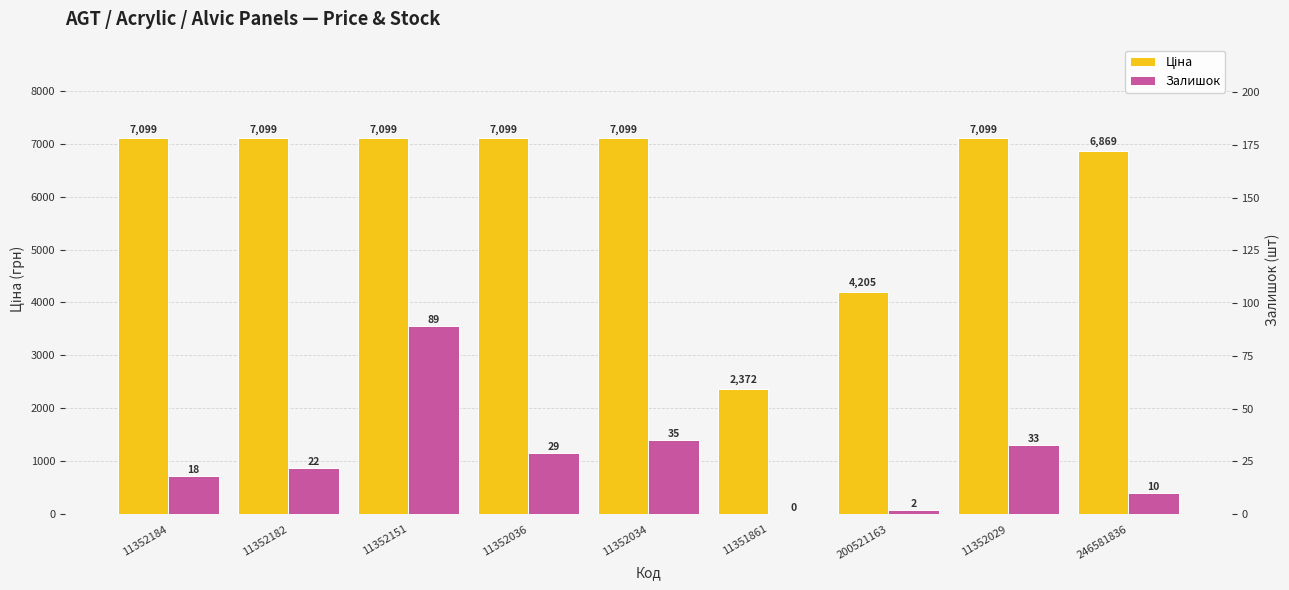

How many distinct data groups are displayed?

2